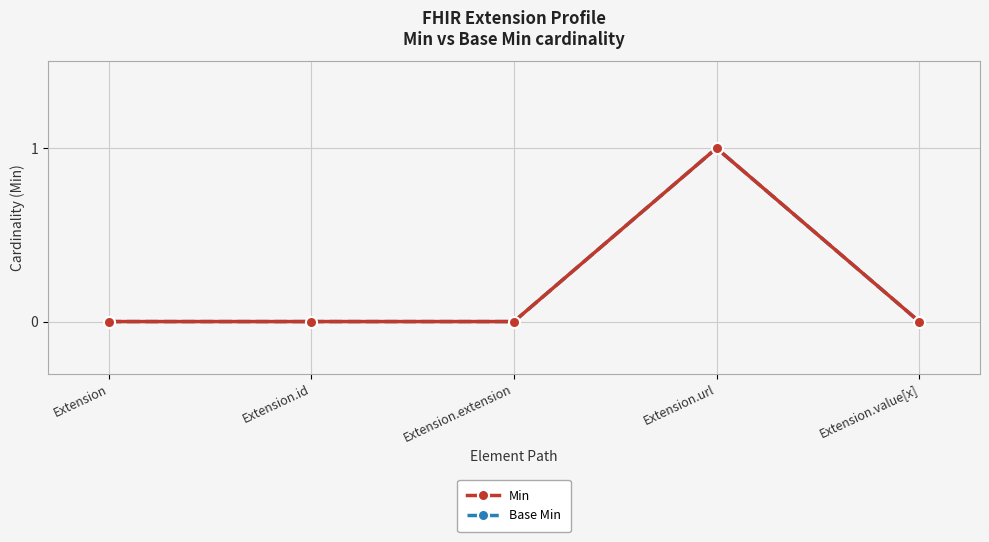

At which category is the sum across all series the highest?

Extension.url